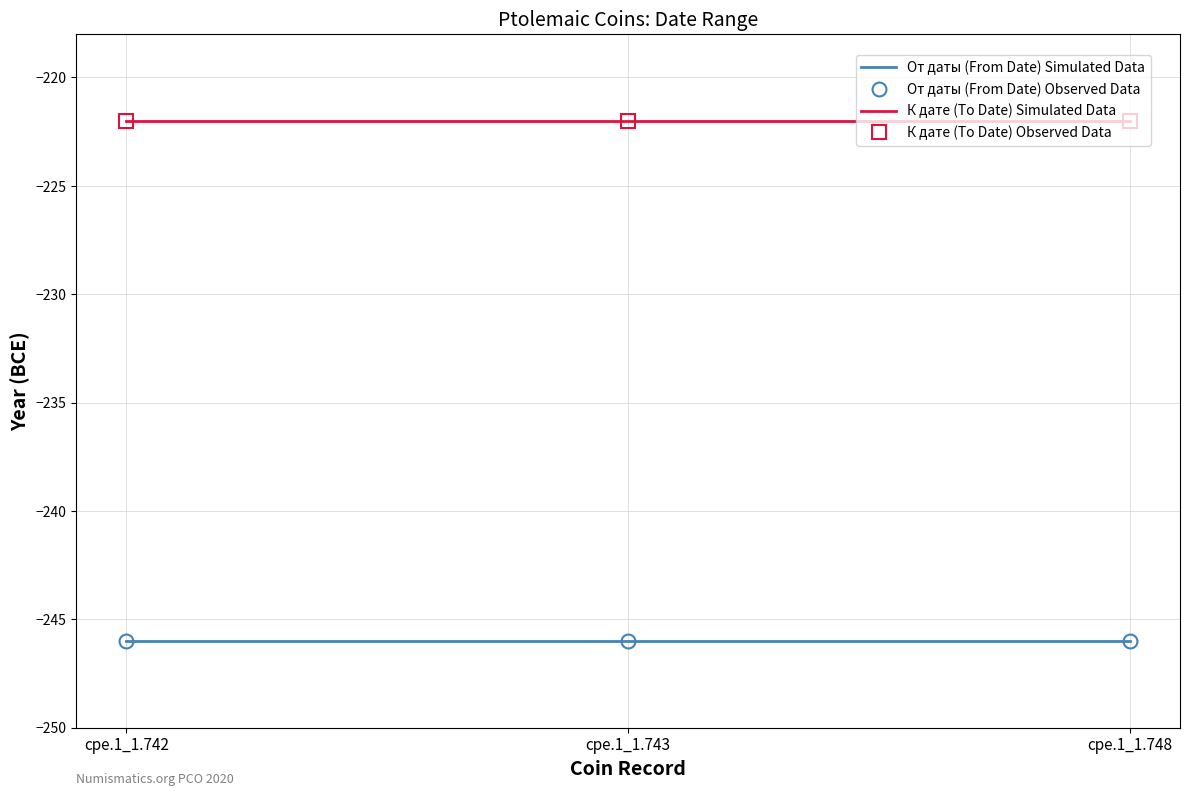

Reading left to right, extract all data points from this chart.

От даты (From Date) Simulated Data: -246	-246	-246
От даты (From Date) Observed Data: -246	-246	-246
К дате (To Date) Simulated Data: -222	-222	-222
К дате (To Date) Observed Data: -222	-222	-222